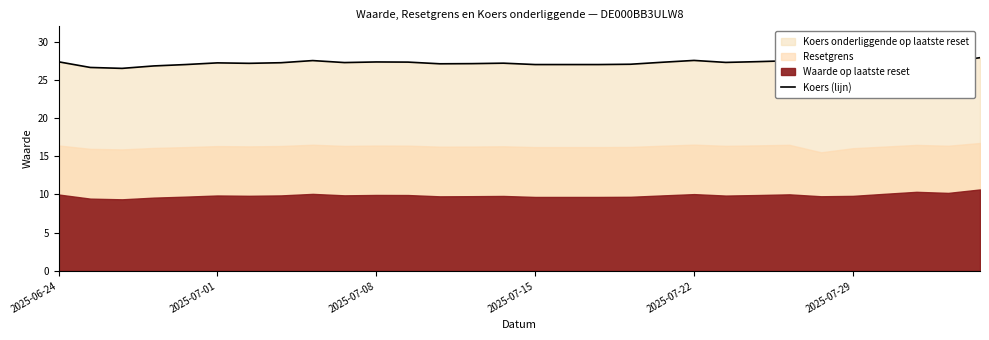

Which has a higher value, 12 or 23?

23